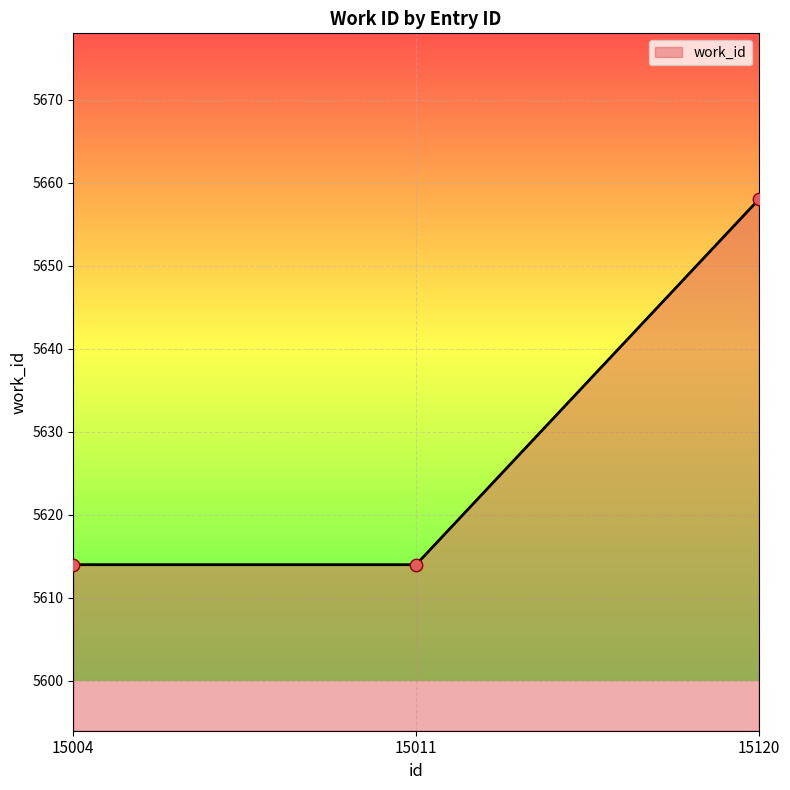

What is the ratio of the value at 15011 to the value at 15004?

1.0